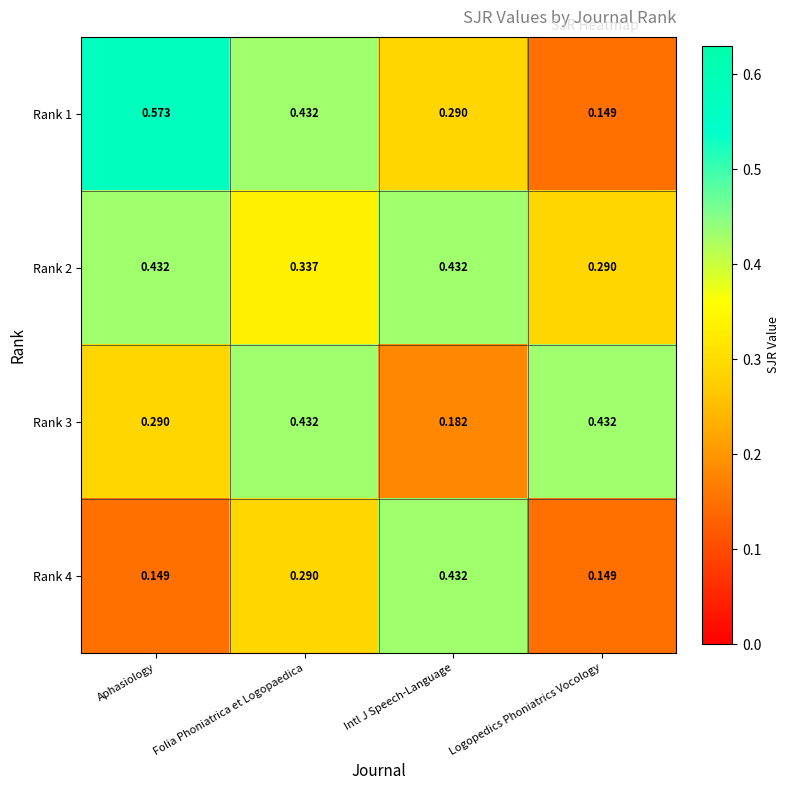

Which label corresponds to the largest value in the chart?

Aphasiology